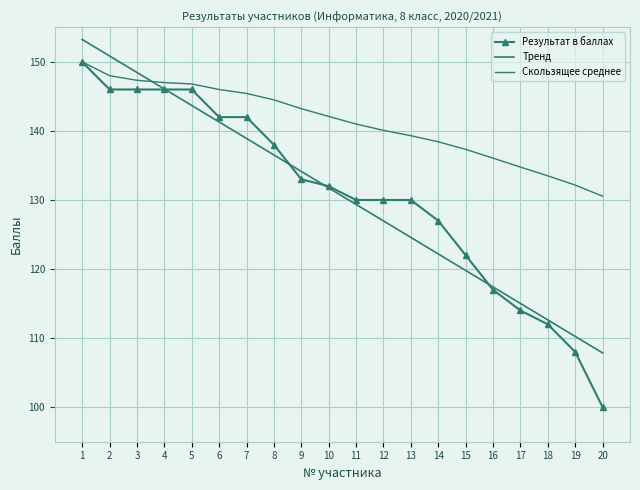

Rank the series at 15 from highest to lowest value.

Скользящее среднее, Результат в баллах, Тренд